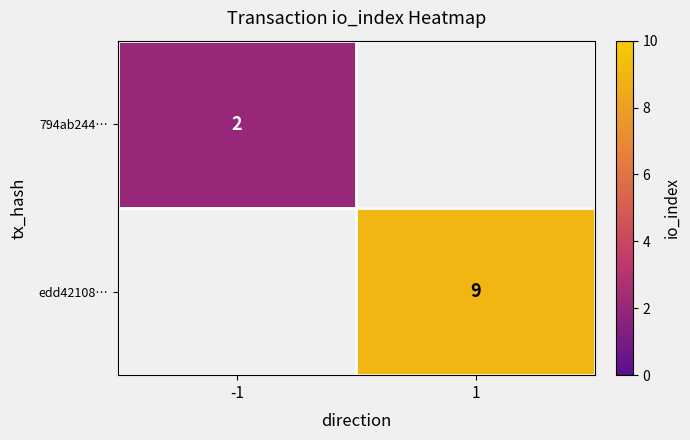

The value of edd42108… at 1 is 9. True or false?

True